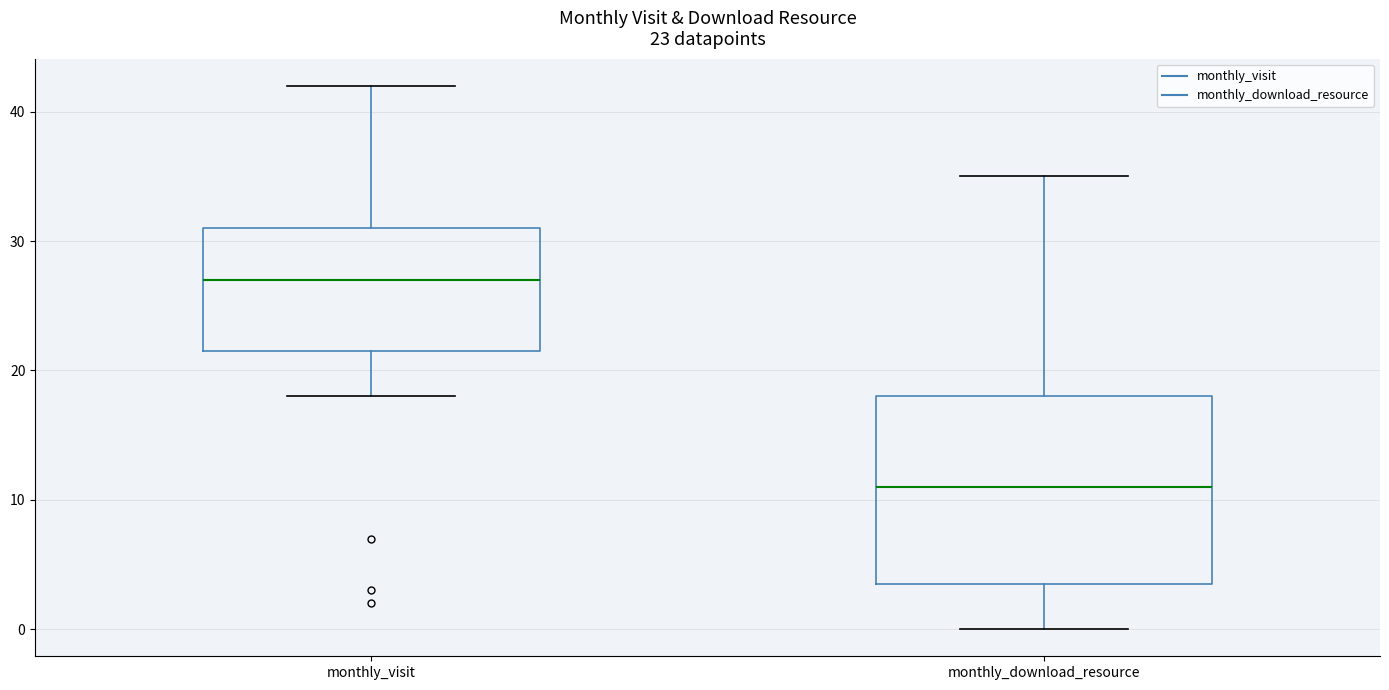

Which box is the tallest, from its lower edge to its upper edge?

monthly_download_resource